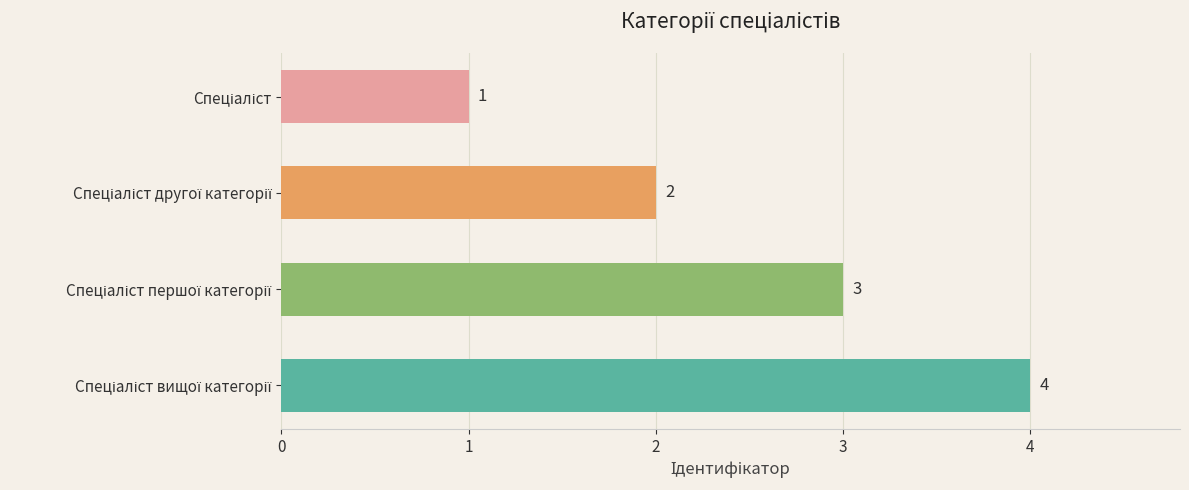

What is the sum of all values?

10